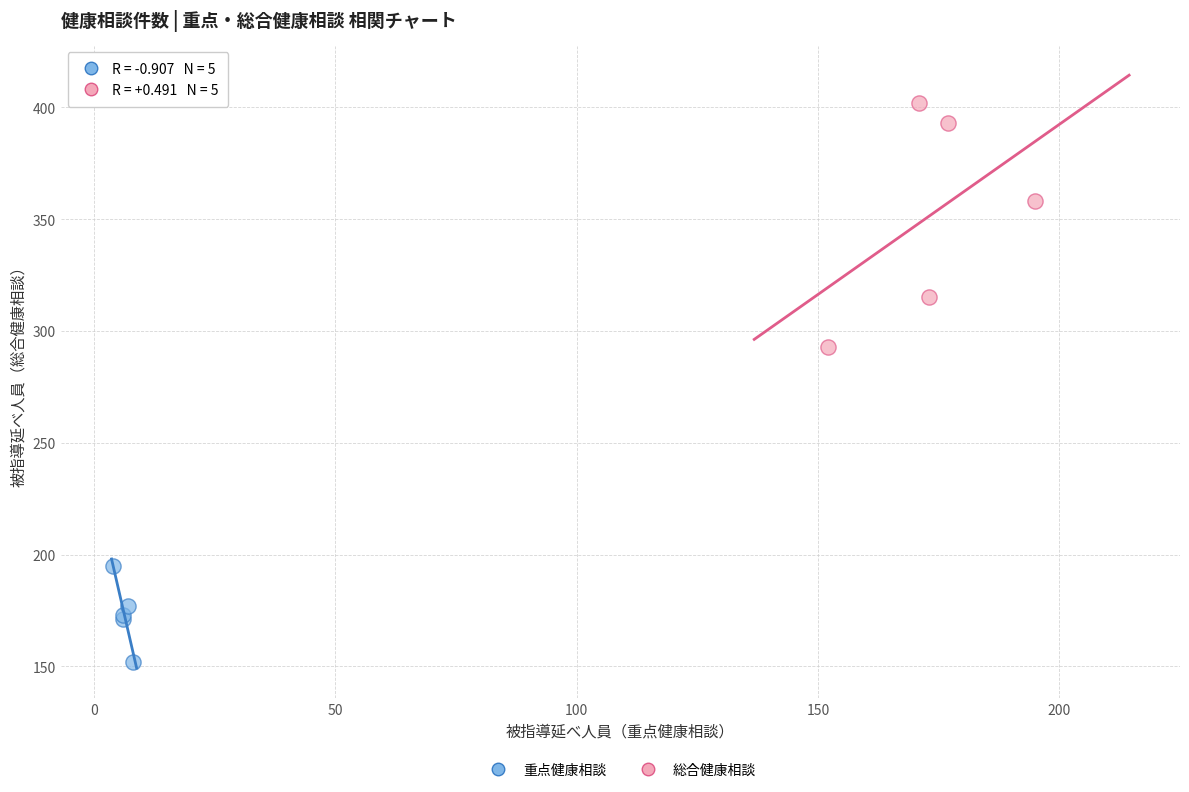

What are all the series names shown in the legend?

重点健康相談, 総合健康相談